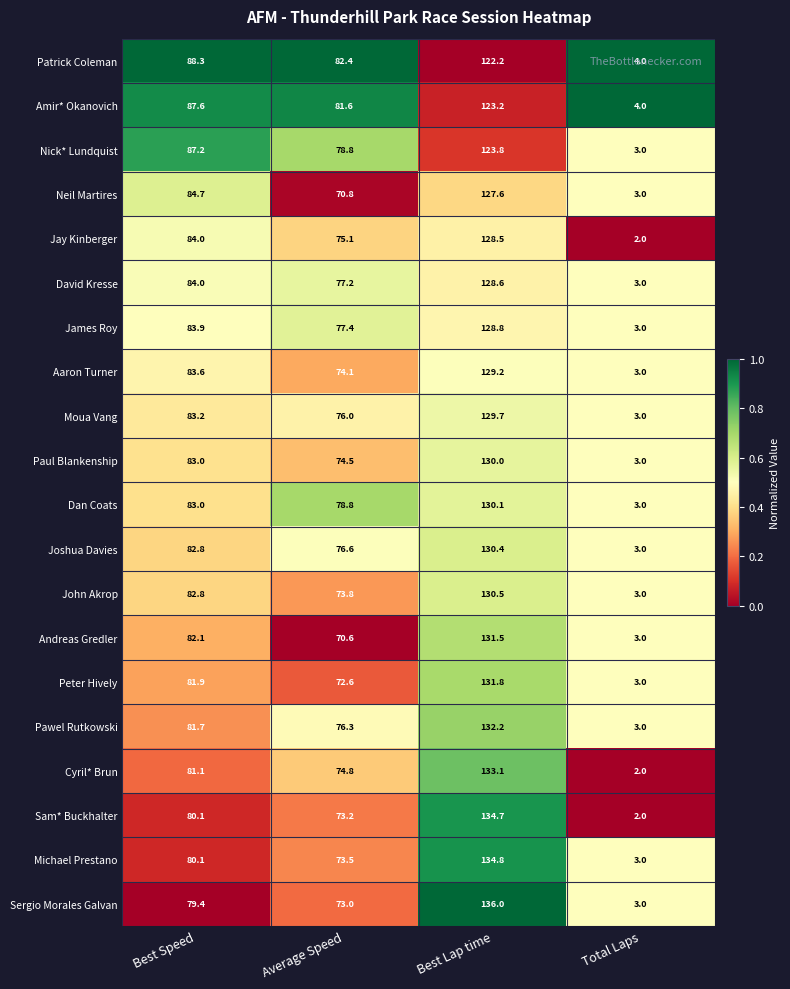

Count the number of categories in the chart.

4